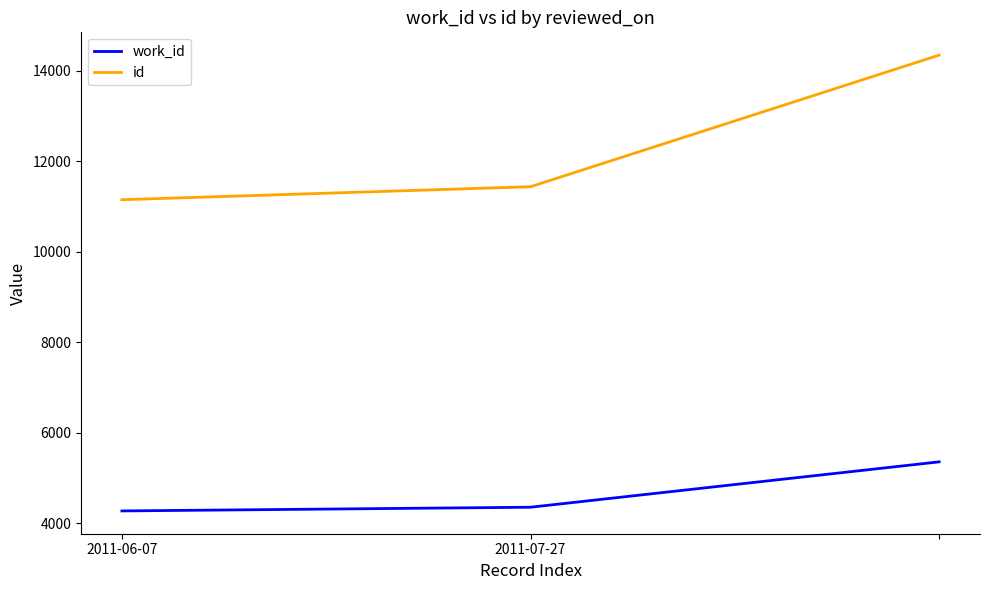

What is the sum of all id values?

36932